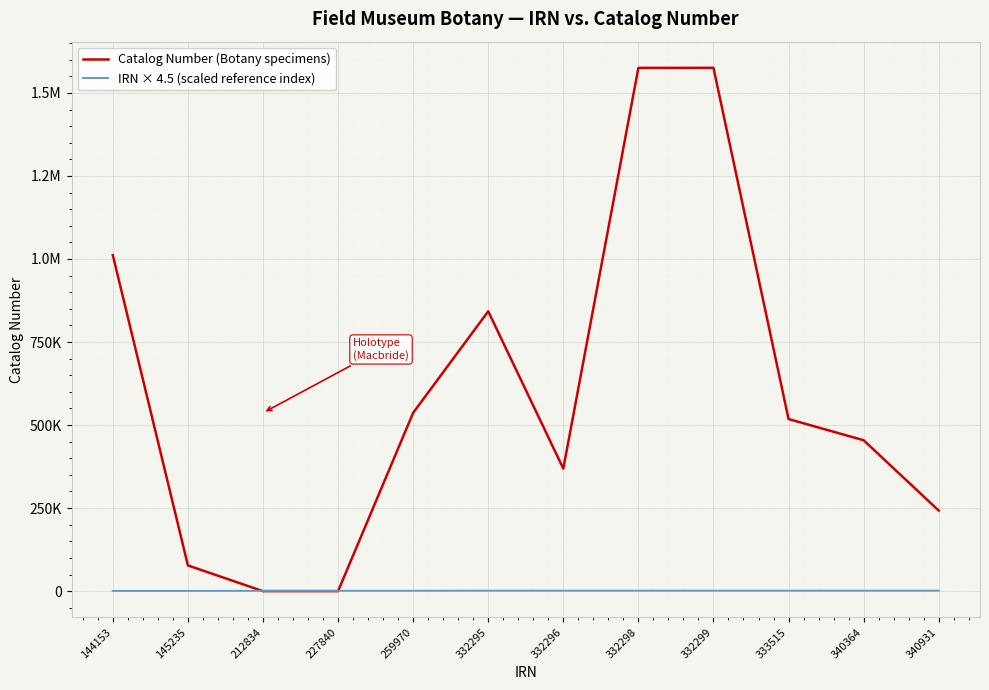

What is the spread (max minus min) of values at 332298?

1573814.7